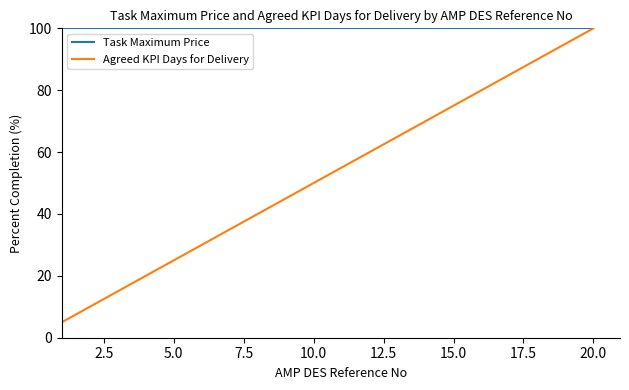

Which series has the widest spread of values?

Agreed KPI Days for Delivery